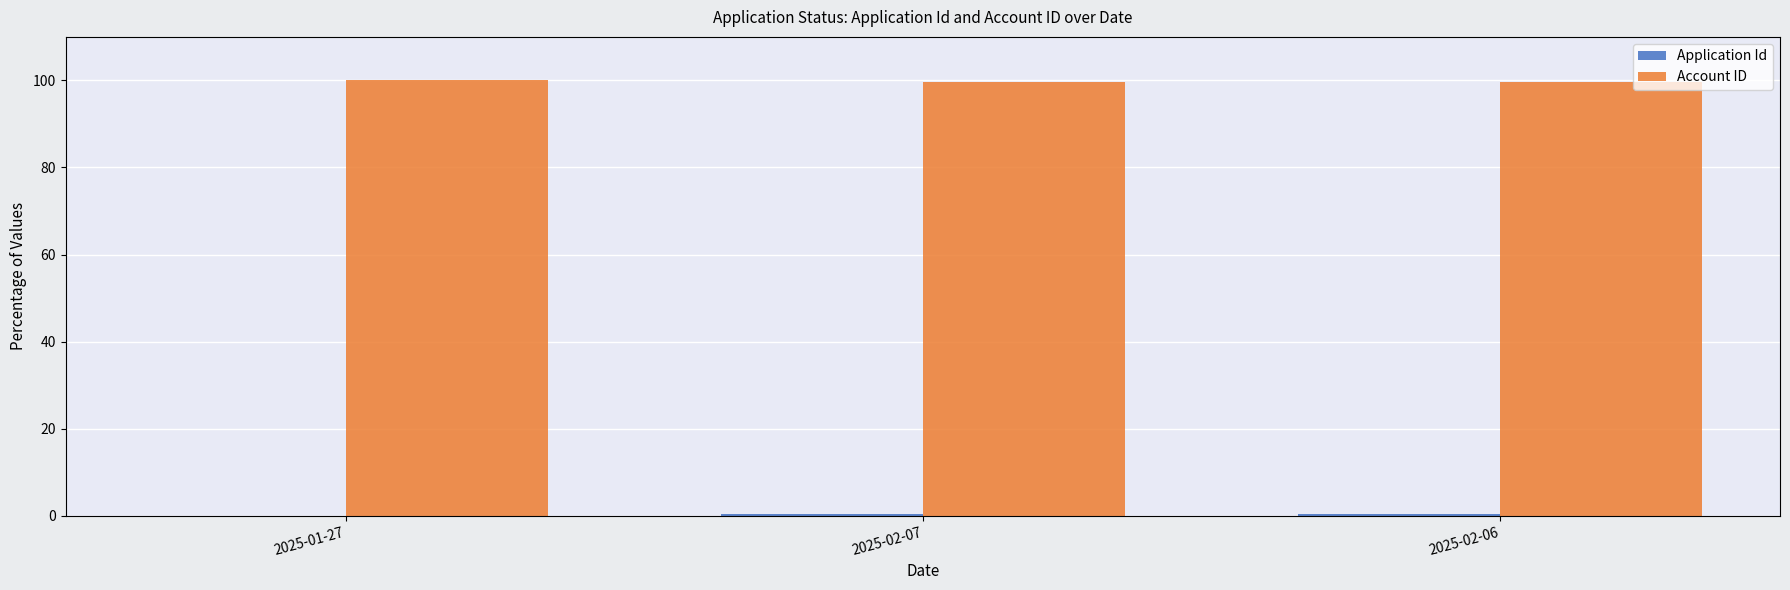

True or false: Account ID has a value of 100.0 at 2025-01-27.

True